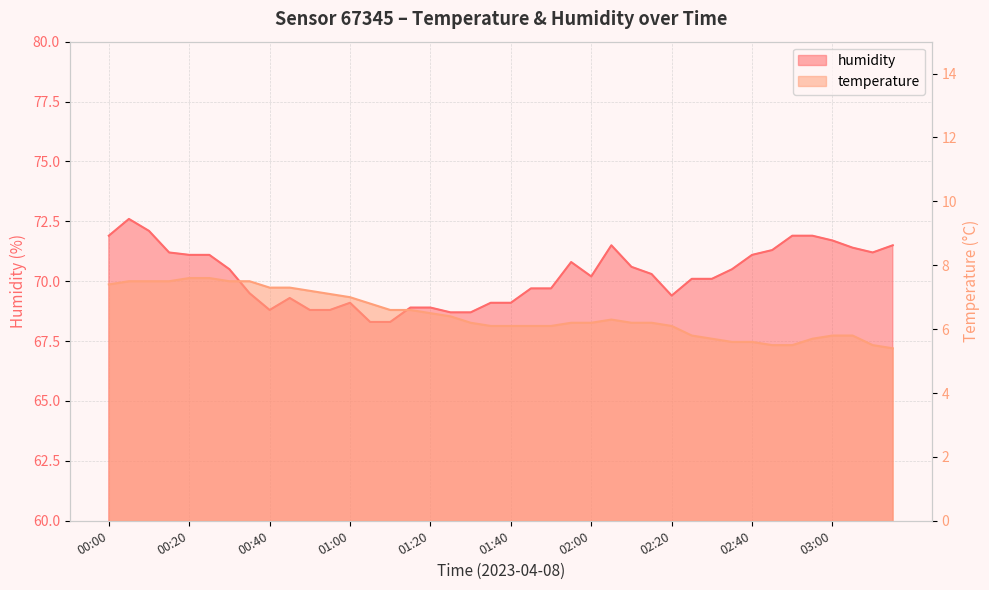

What is the difference between the highest and lowest values at 02:25?

64.3